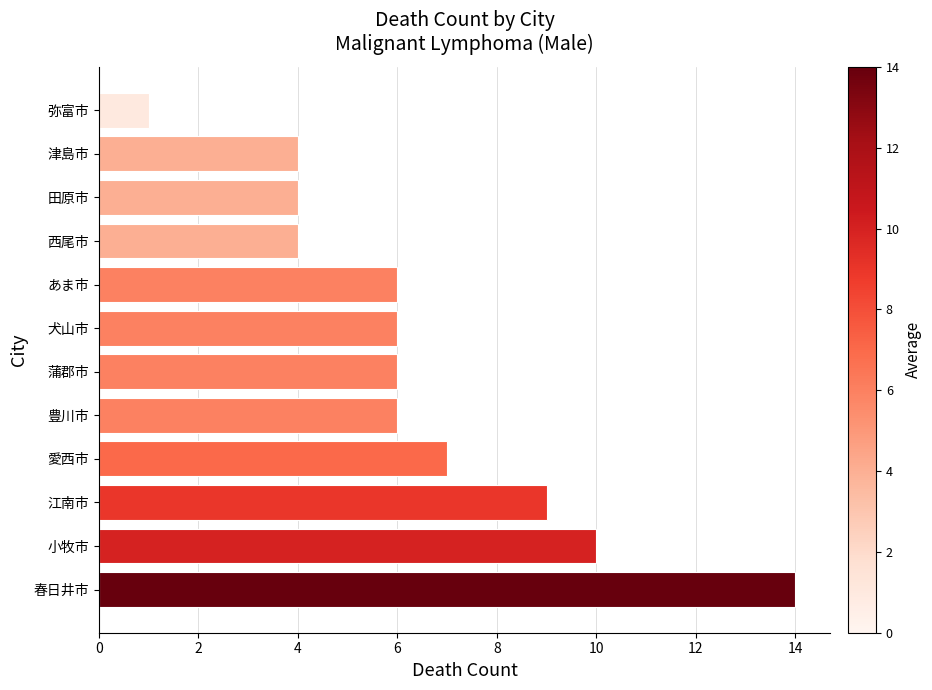

Reading top to bottom, what are all the values shown in this chart?

1	4	4	4	6	6	6	6	7	9	10	14